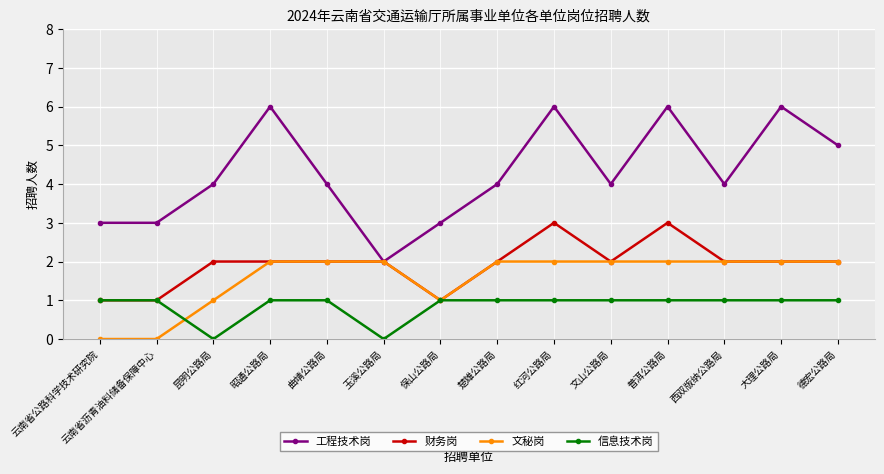

What is the label of the 1st point from the left?

云南省公路科学技术研究院